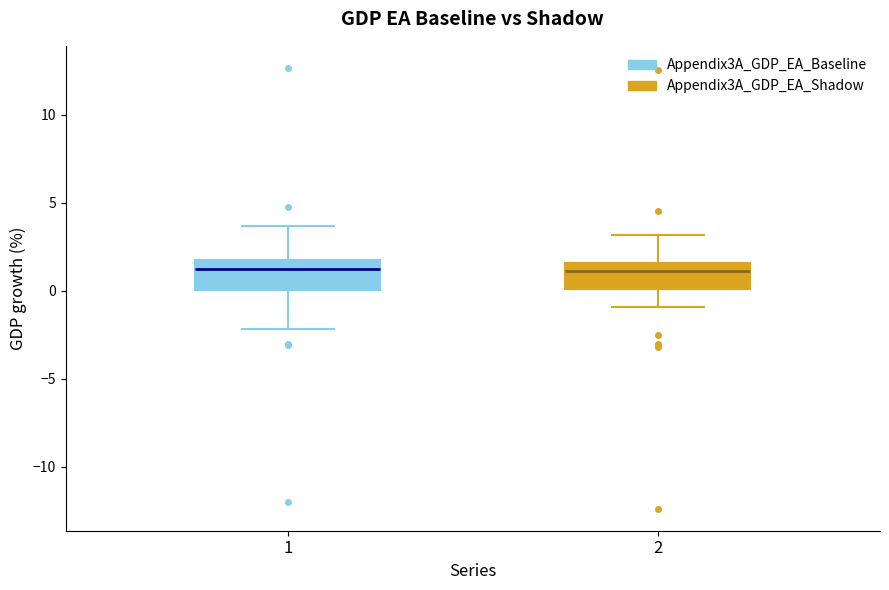

Reading left to right, transcribe this box plot: for each box, give where its median line is, the range the box spans, and where its two whiskers end, as read against the y-axis. The values are not printed on the chart, so give them approximately, as read against the axis.

1: median 1.0, box 0.0 to 1.5, whiskers -2.0 to 3.5
2: median 1.0, box 0.0 to 1.5, whiskers -1.0 to 3.0